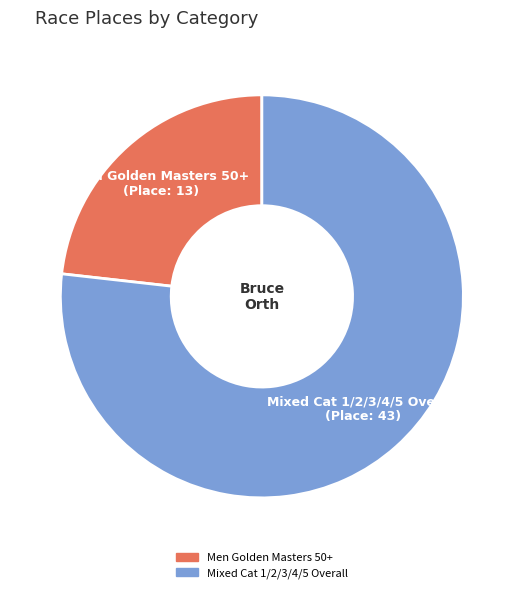

Do Mixed Cat 1/2/3/4/5 Overall and Men Golden Masters 50+ together represent more than half of the pie?

Yes